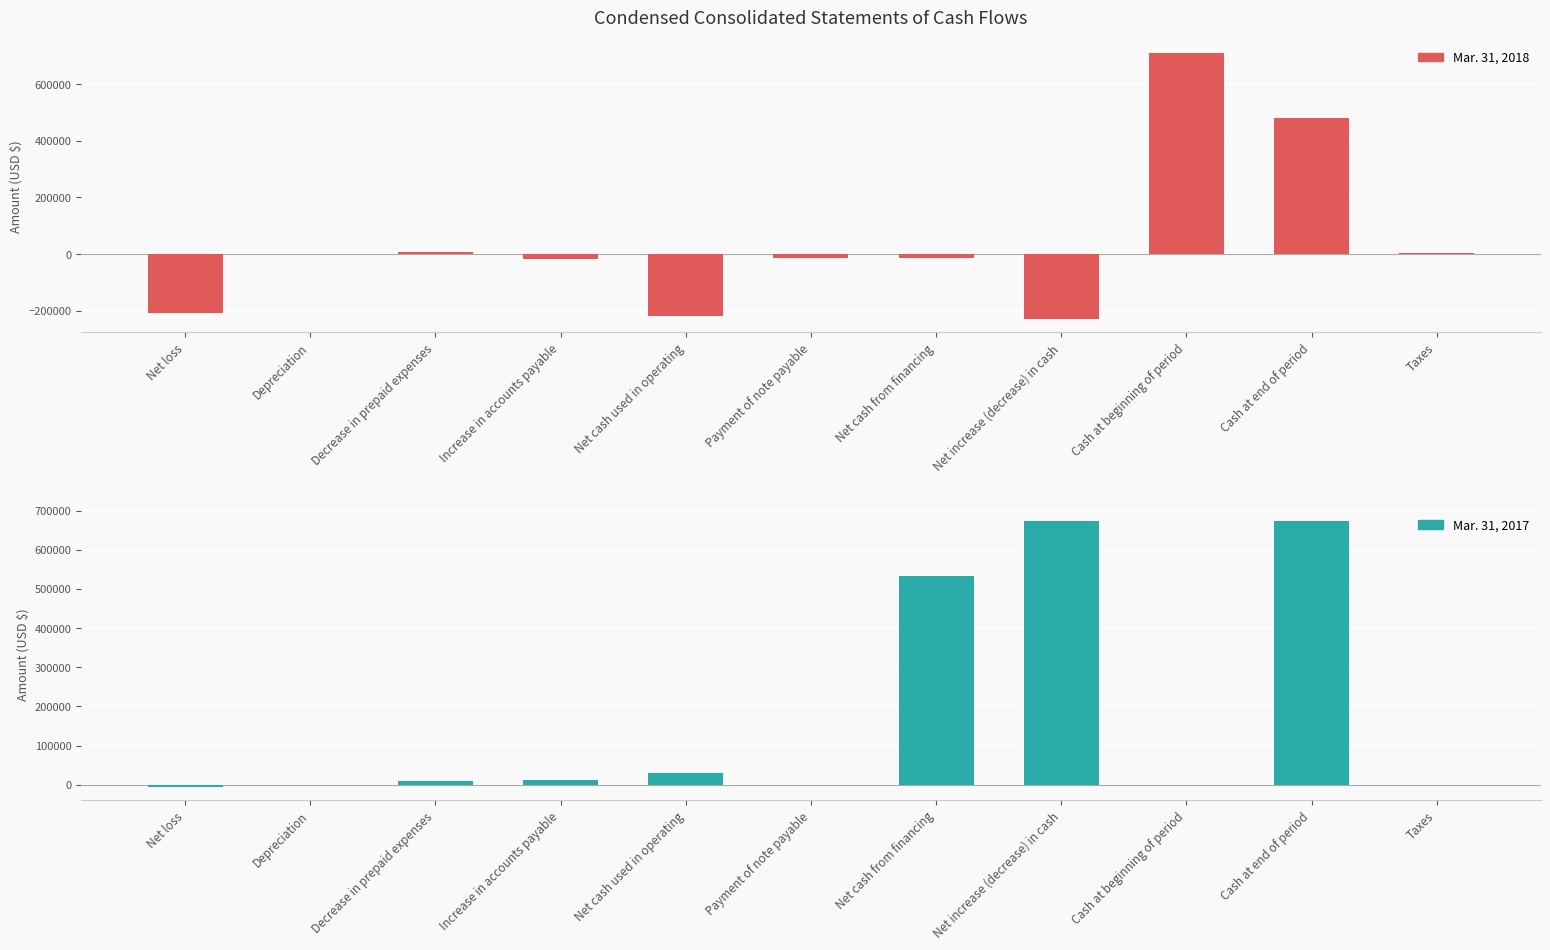

How many values in Mar. 31, 2018 are below zero?

6